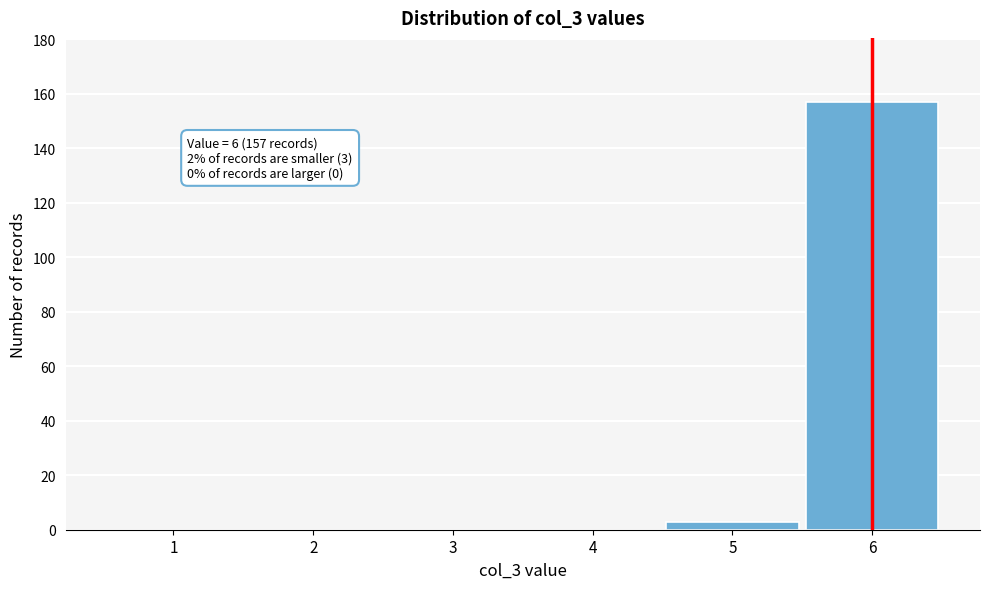

Which range on the x-axis has the tallest bar?

5.5 to 6.5